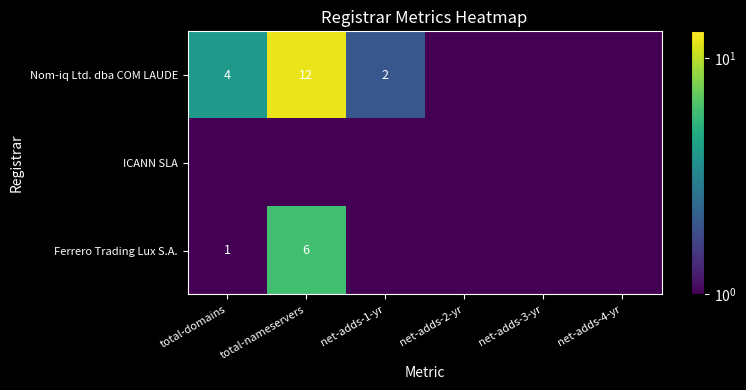

Is it true that Nom-iq Ltd. dba COM LAUDE equals 12.0 at total-nameservers?

True